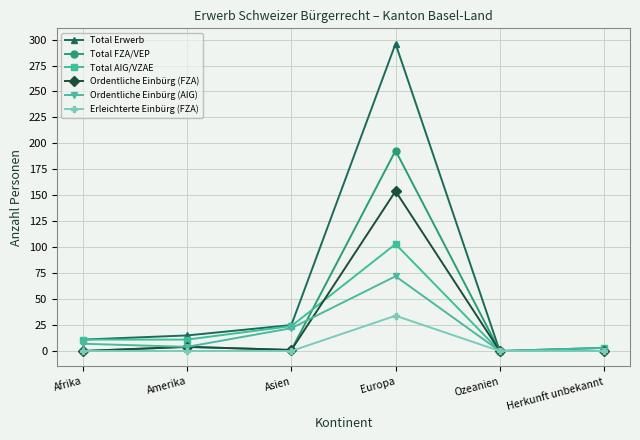

What is the difference between the Ordentliche Einbürg (FZA) values at Amerika and Afrika?

4